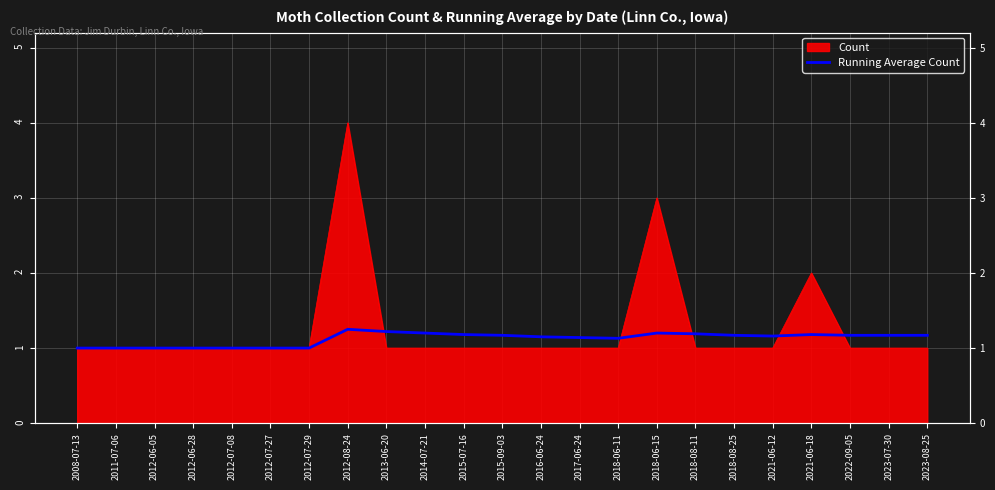

What is the difference between the maximum and minimum values?

0.2